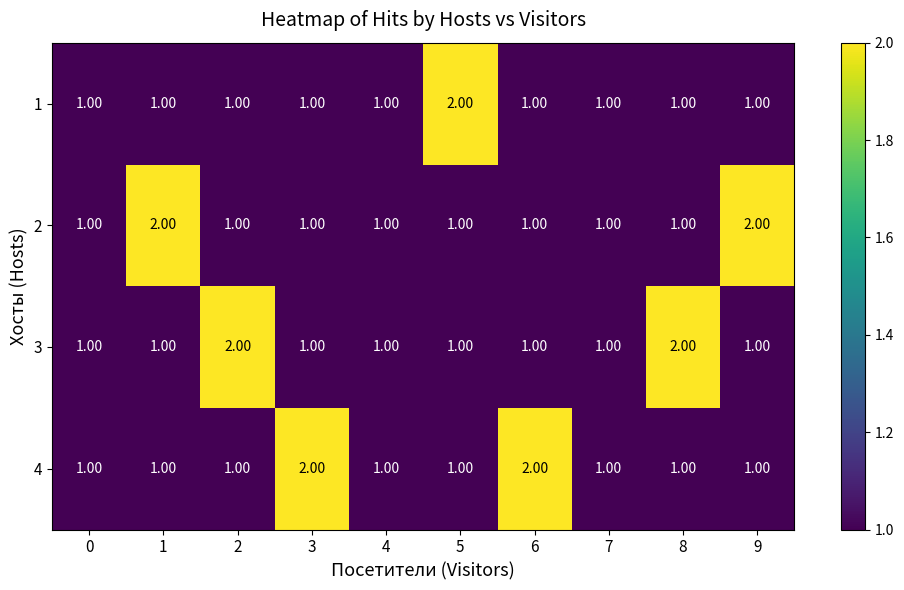

Between 1 and 4, which series saw the biggest shift?

2